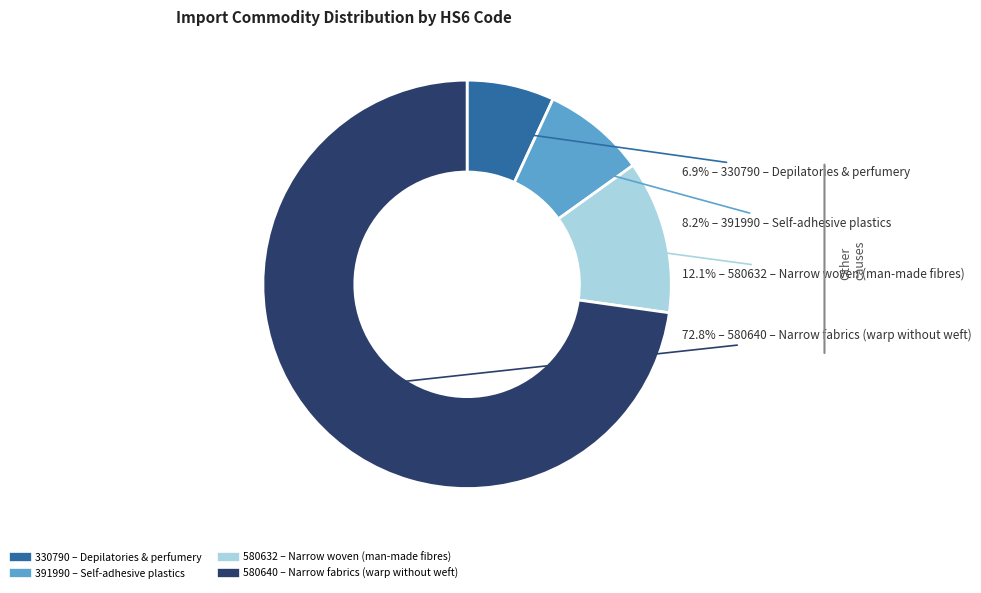

Is there any slice that represents more than half of the pie?

Yes